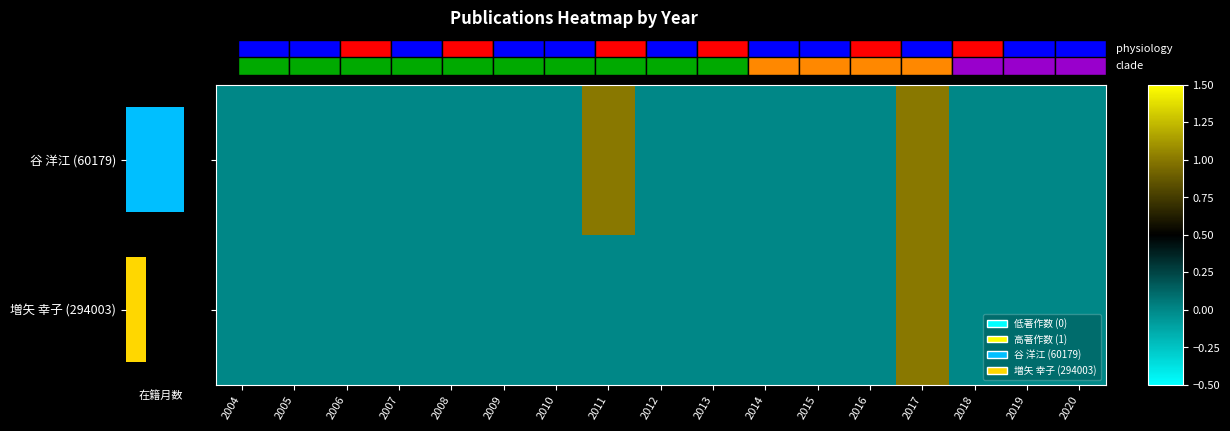

Which series has the widest spread of values?

谷 洋江 (60179)